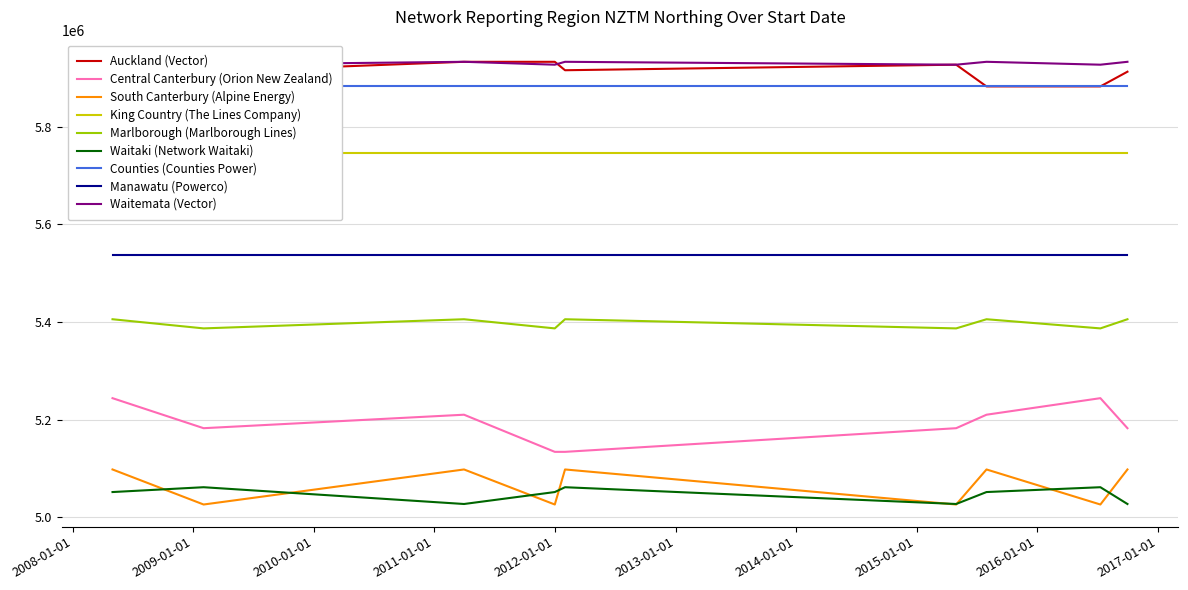

What position from the right is 2008-05-01?

9